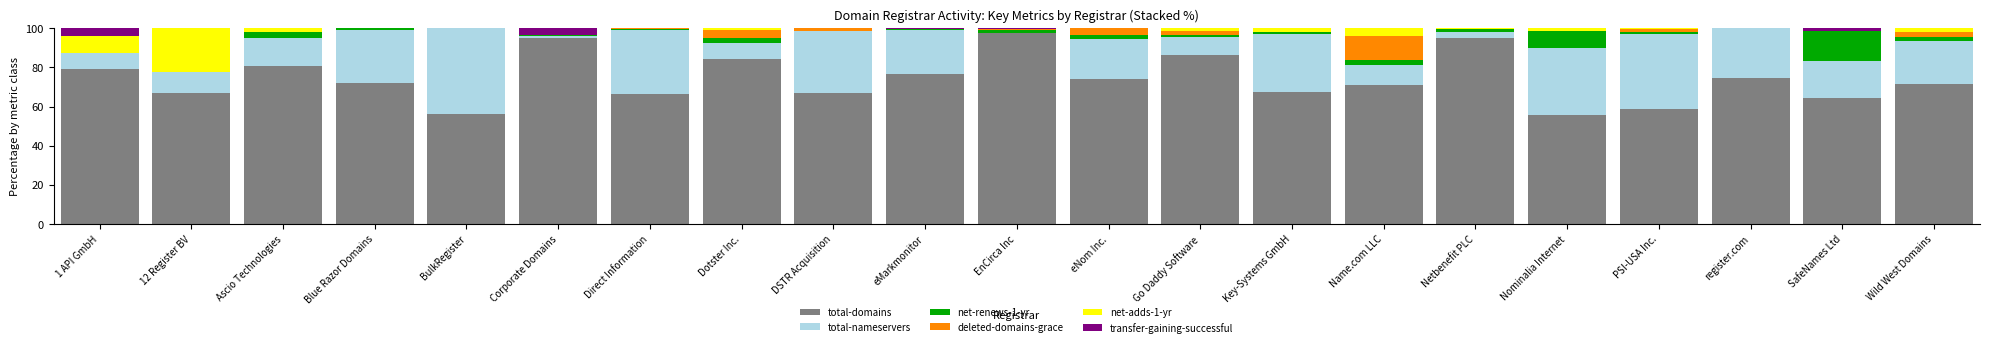

What is the total value across all series at eNom Inc.?

100.0